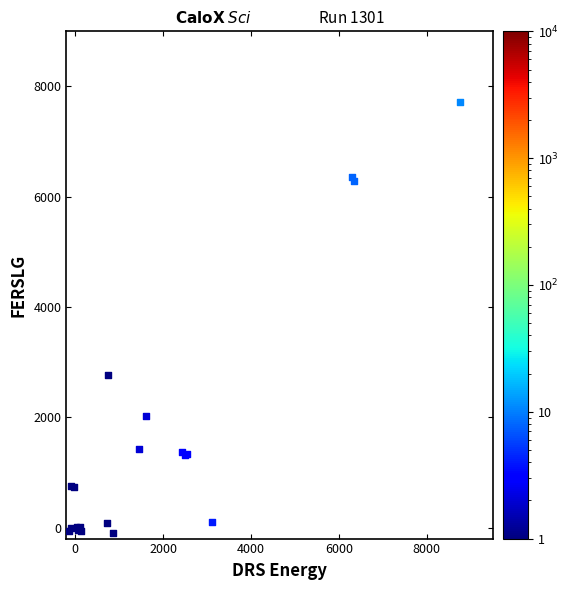

What Y value in the scatter plot is closest to 3815?

2760.9